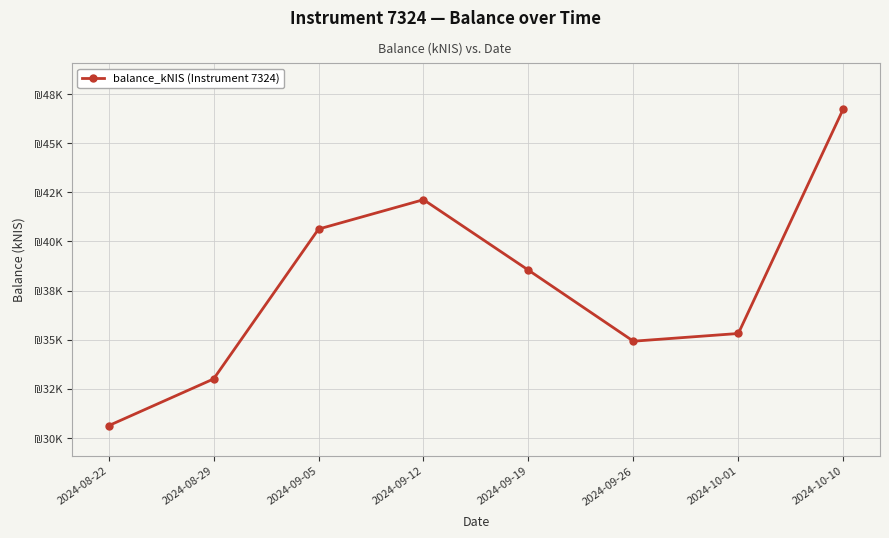

At which category does the chart reach its peak across all series?

2024-10-10